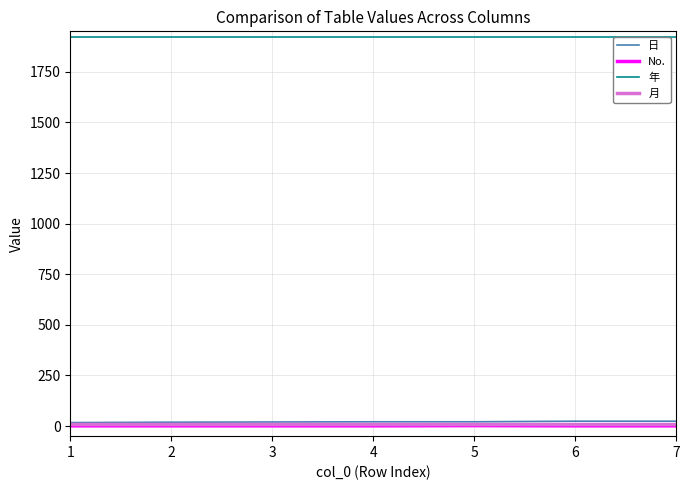

True or false: No. and 年 intersect in this chart.

False